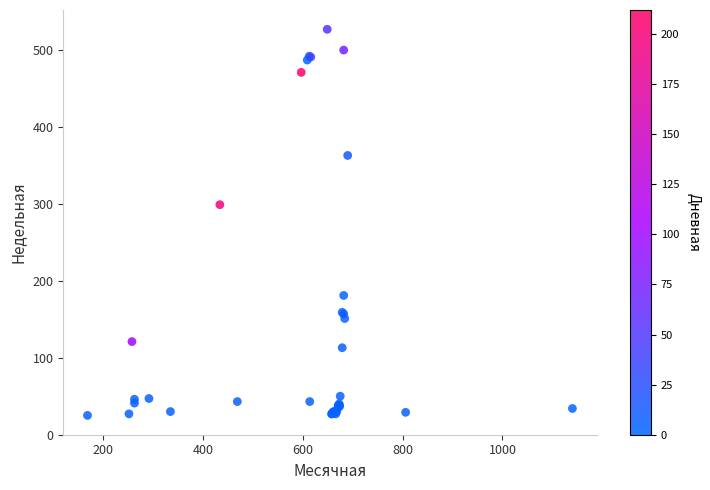

What Y value in the scatter plot is closest to 276?

299